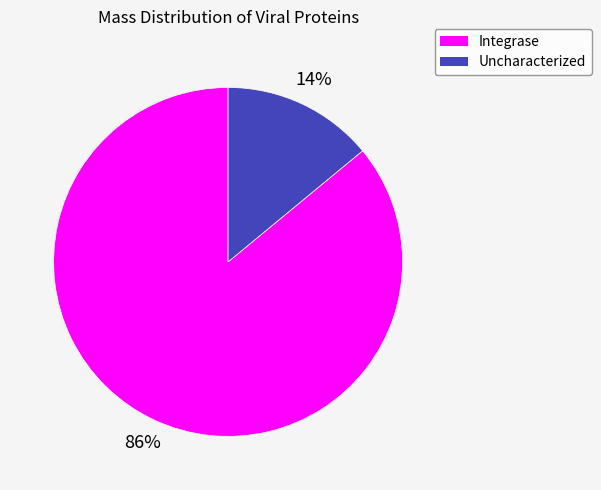

Does any single category account for the majority?

Yes